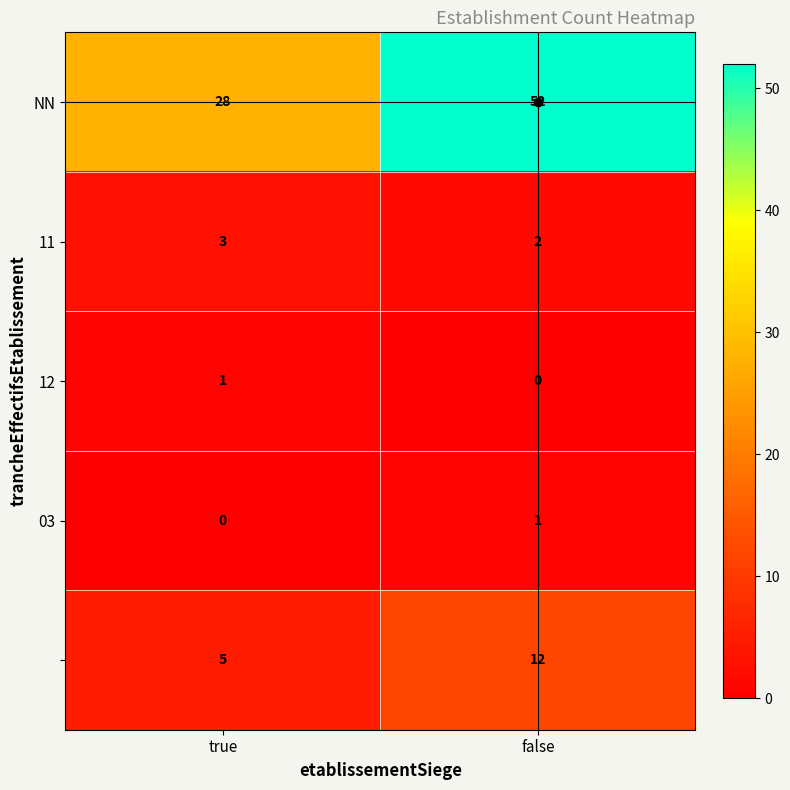

What is the difference between the highest and lowest values at false?

52